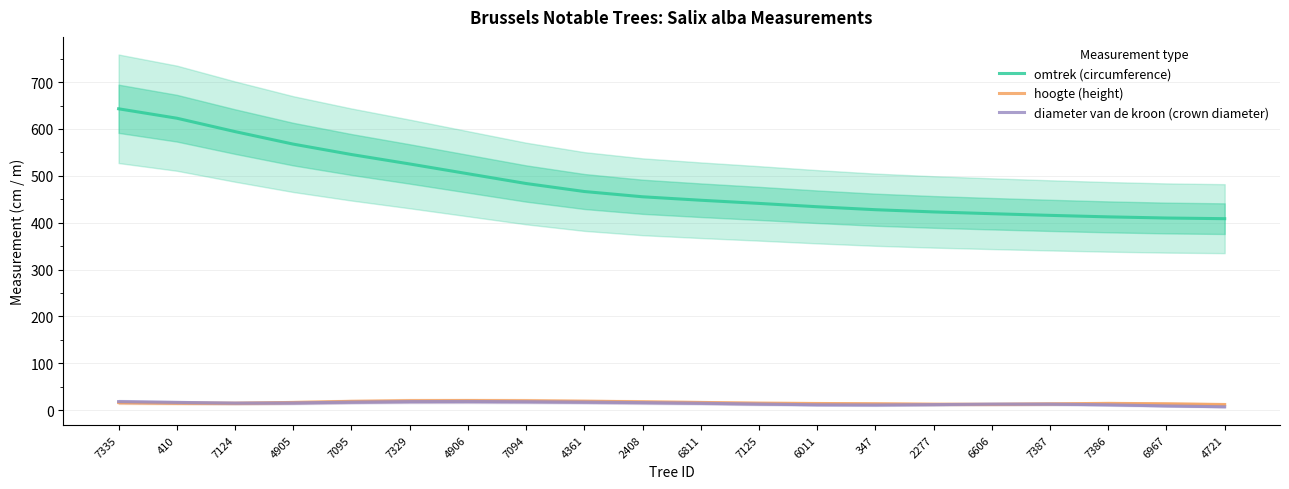

Where is the first local maximum for diameter van de kroon (crown diameter)?

4906